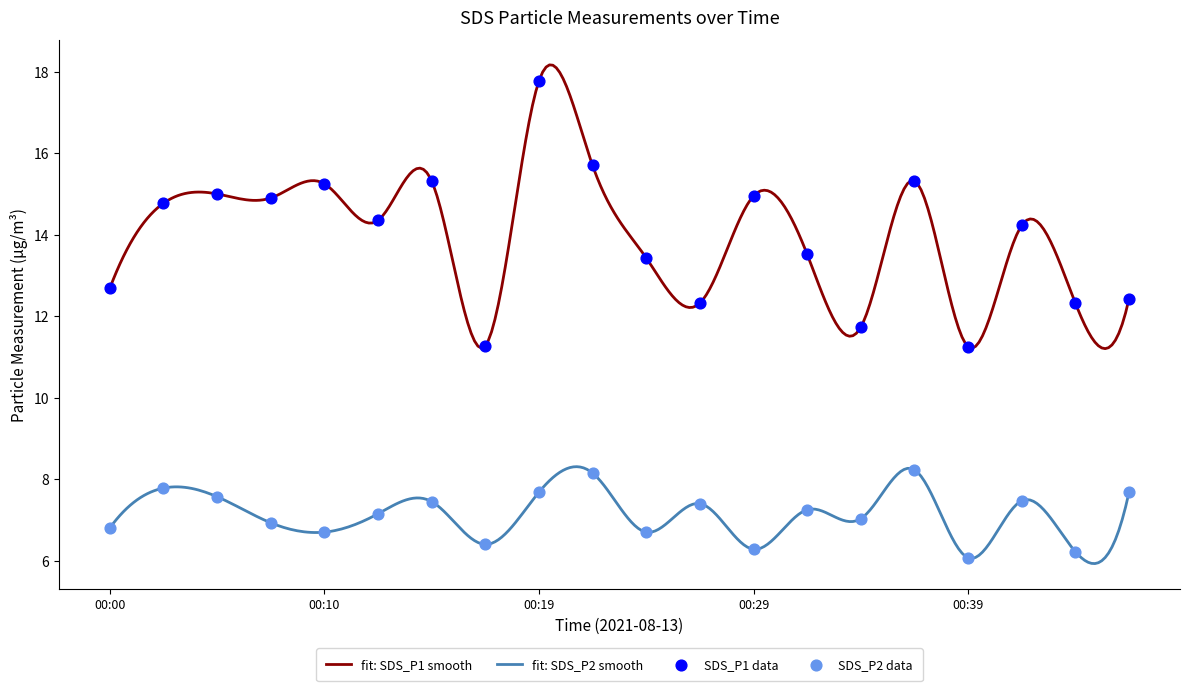

Which series reaches the maximum Y coordinate?

SDS_P1